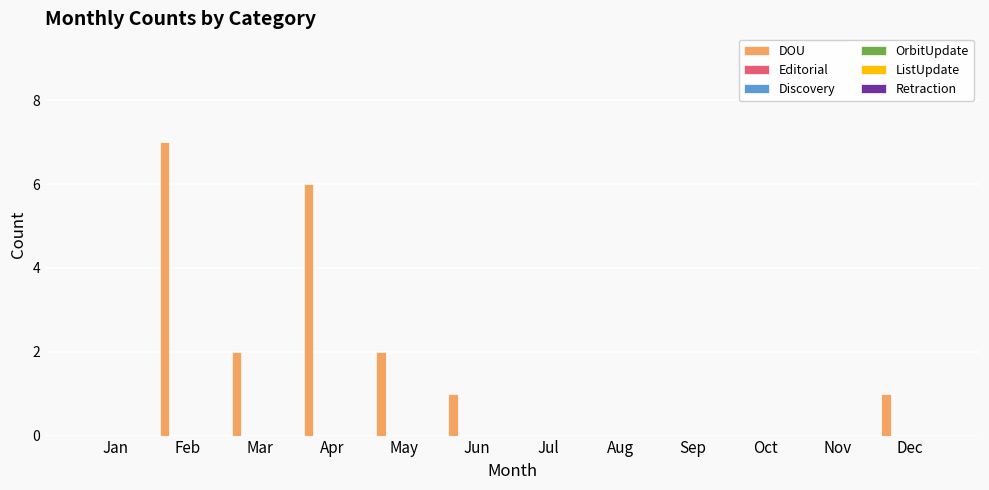

What is the sum of all values?

19